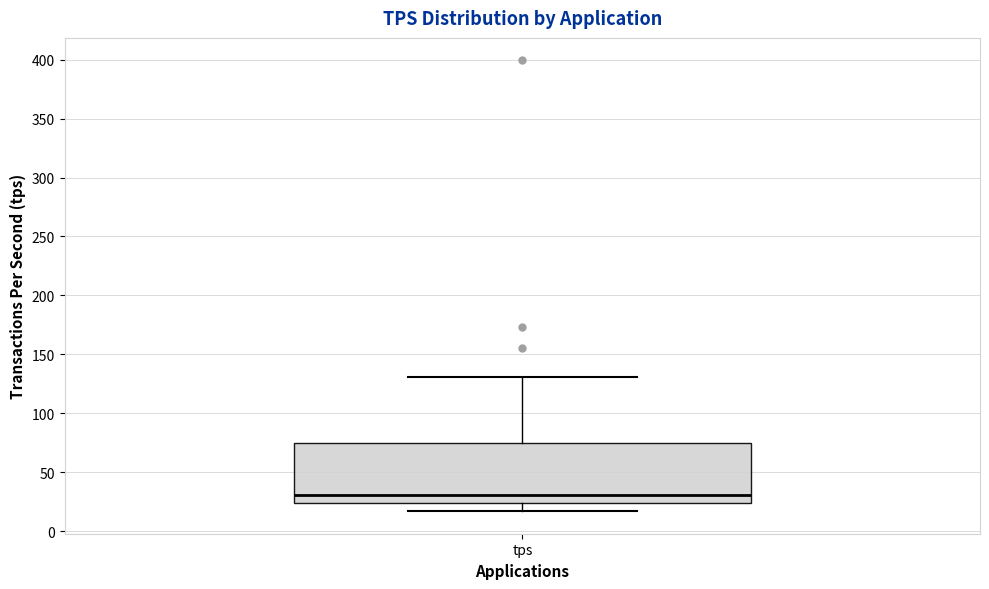

Read this box plot against the y-axis: the position of the median line, the range covered by the box, and the ends of both whiskers. The values are not printed on the chart, so give them approximately, as read against the axis.

median 30, box 25 to 75, whiskers 15 to 130